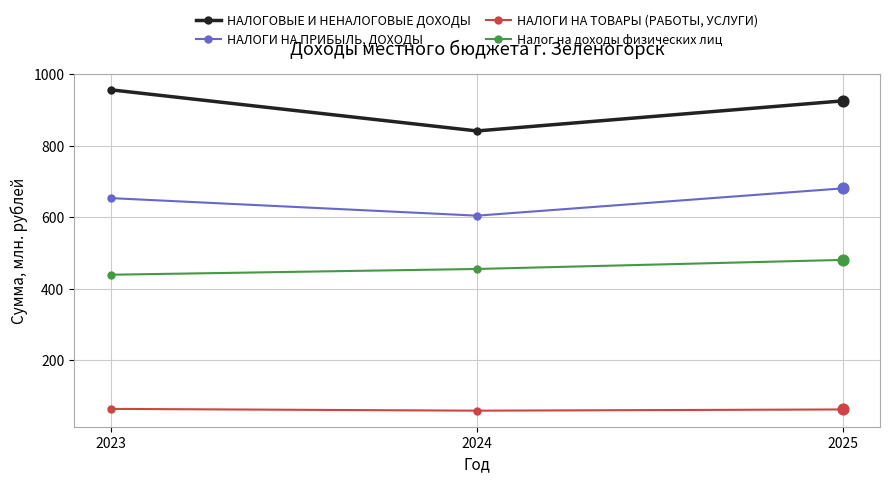

At which category is the sum across all series the highest?

2025